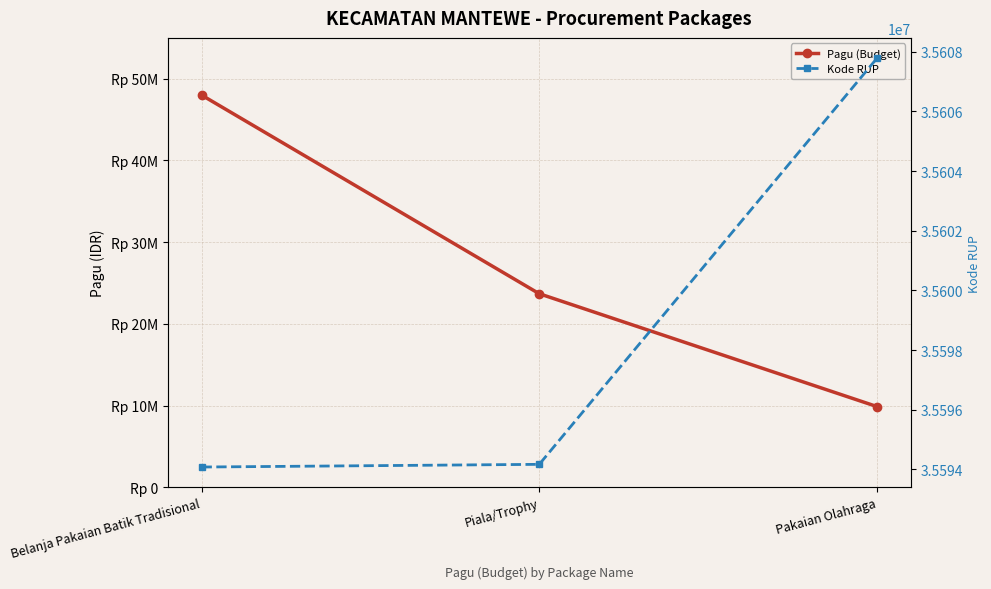

Is it true that Pagu (Budget) equals 9900000 at Pakaian Olahraga?

True